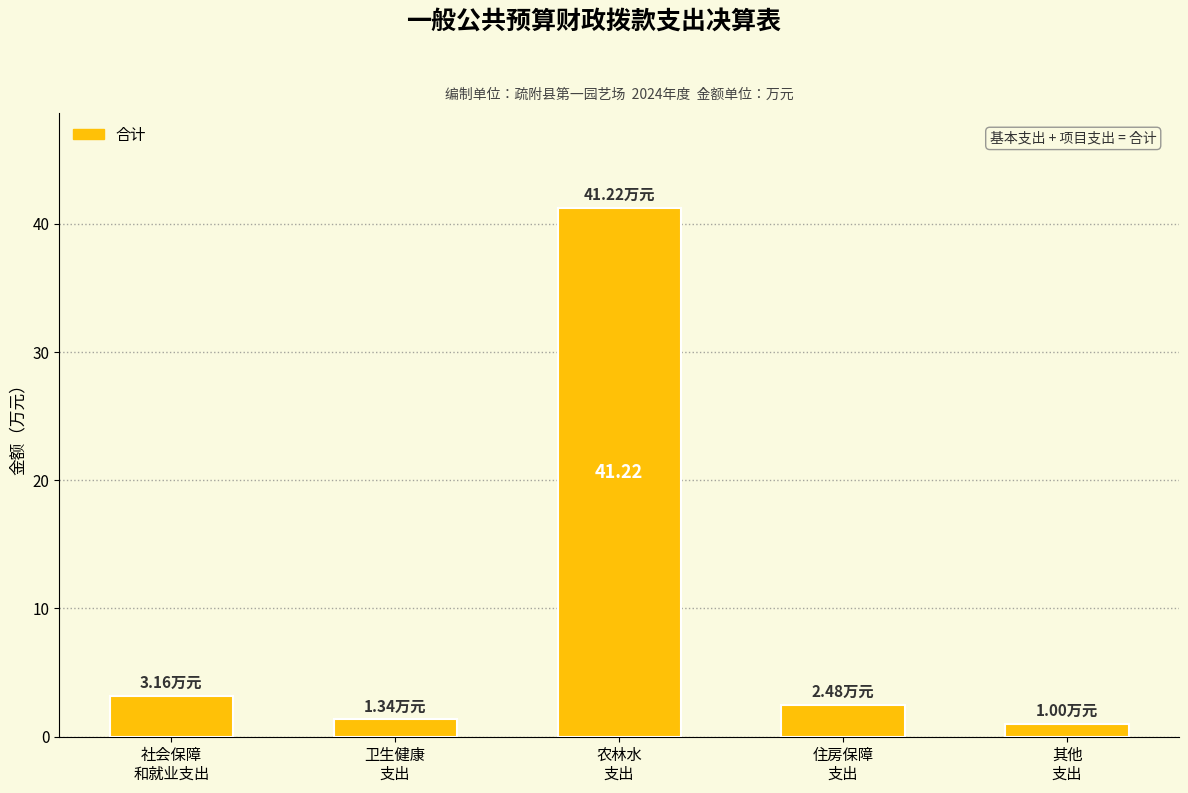

What is the change in value from 卫生健康
支出 to 农林水
支出?

+39.9